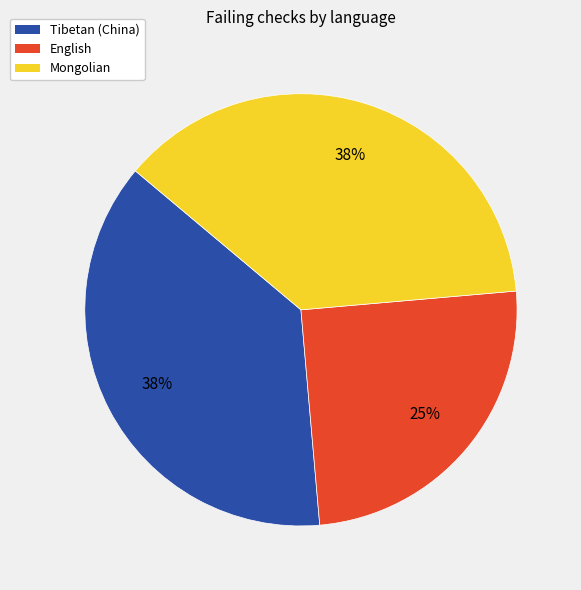

Does any single category account for the majority?

No